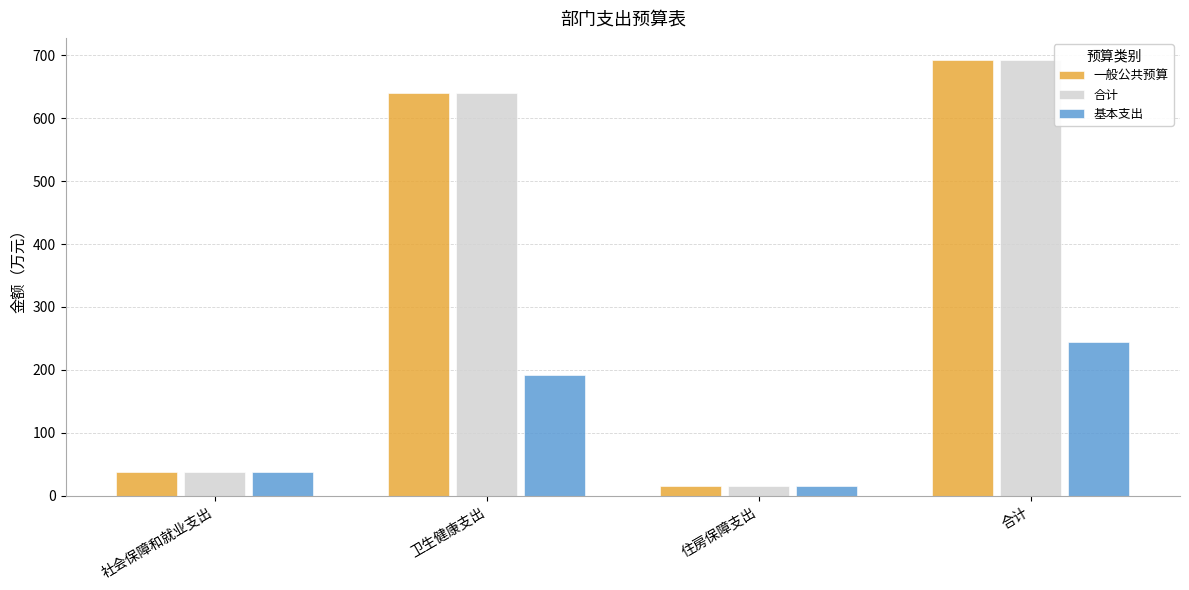

Is it true that 一般公共预算 equals 640.6 at 卫生健康支出?

True